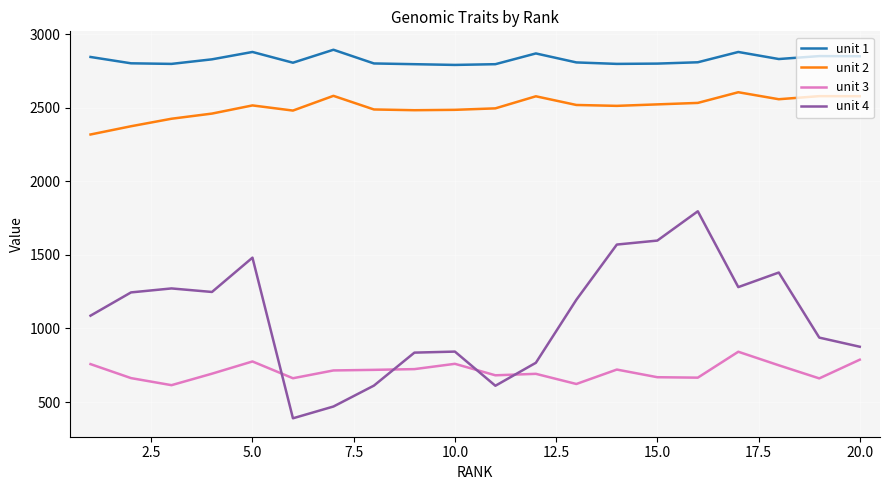

What is the maximum value shown in the chart?

2893.0